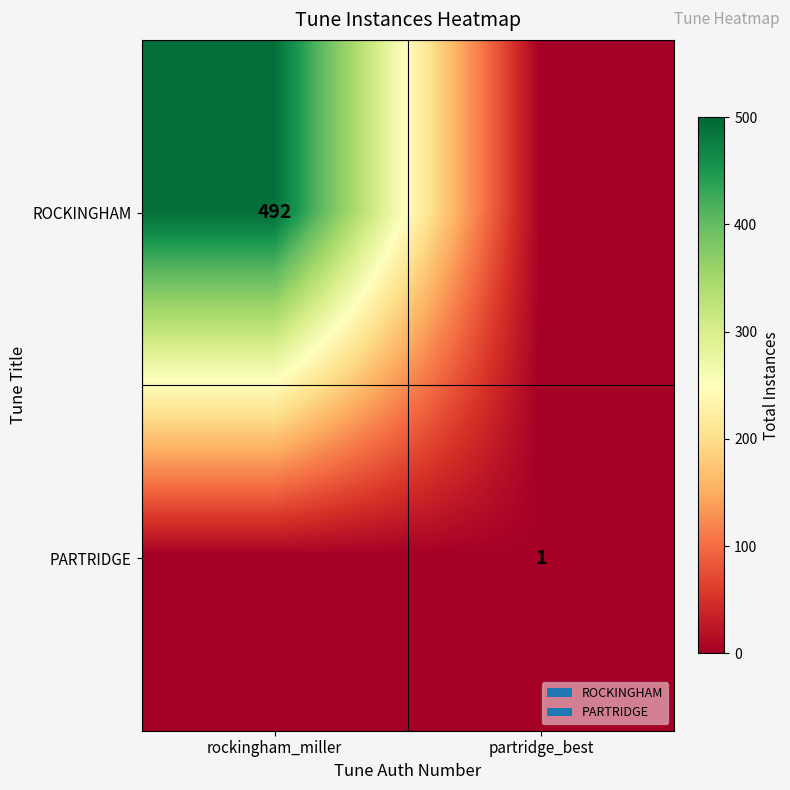

The value of ROCKINGHAM at rockingham_miller is 492. True or false?

True